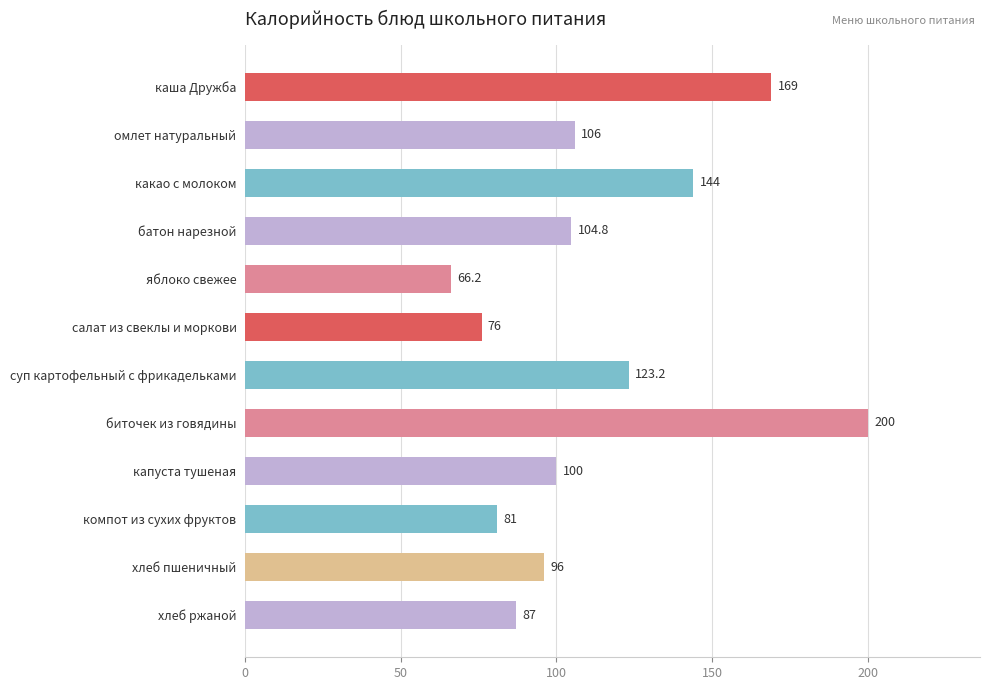

List the labels in order of value, largest first.

биточек из говядины, каша Дружба, какао с молоком, суп картофельный с фрикадельками, омлет натуральный, батон нарезной, капуста тушеная, хлеб пшеничный, хлеб ржаной, компот из сухих фруктов, салат из свеклы и моркови, яблоко свежее